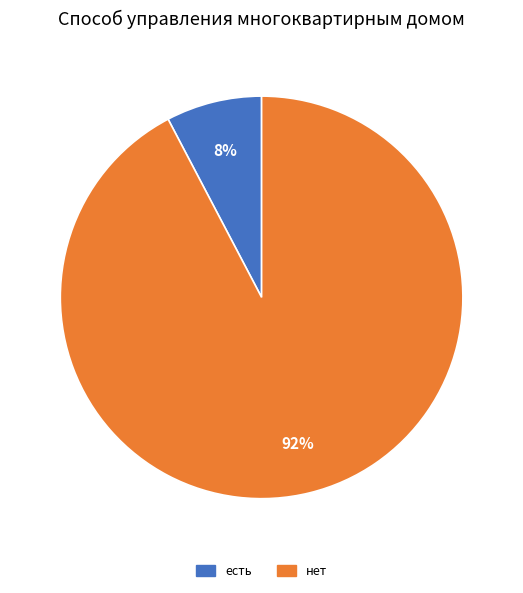

To the nearest percent, what is the average slice percentage?

50%